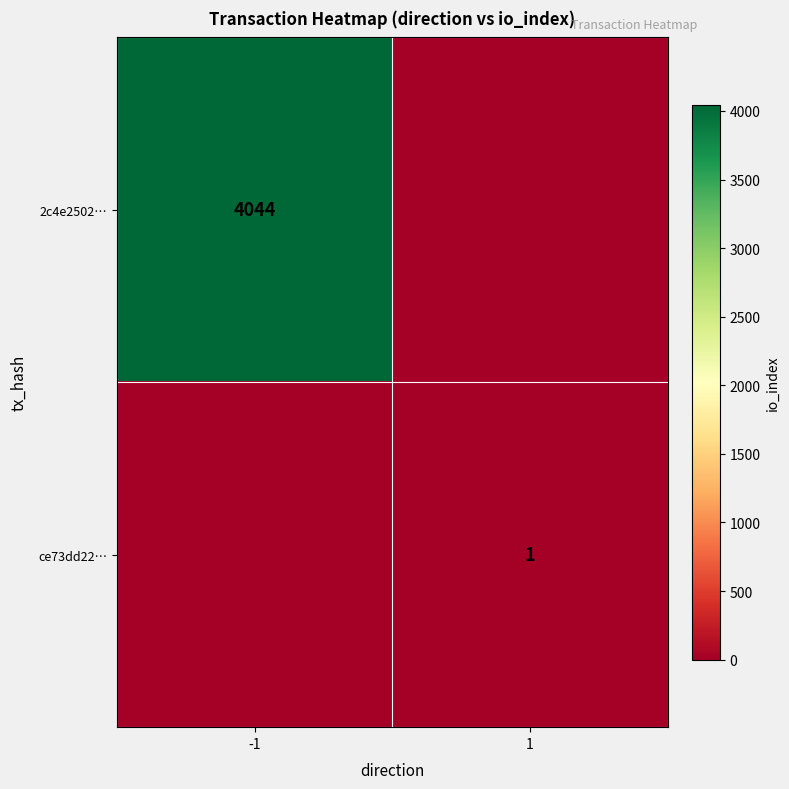

The value of ce73dd22… at 1 is 1. True or false?

True